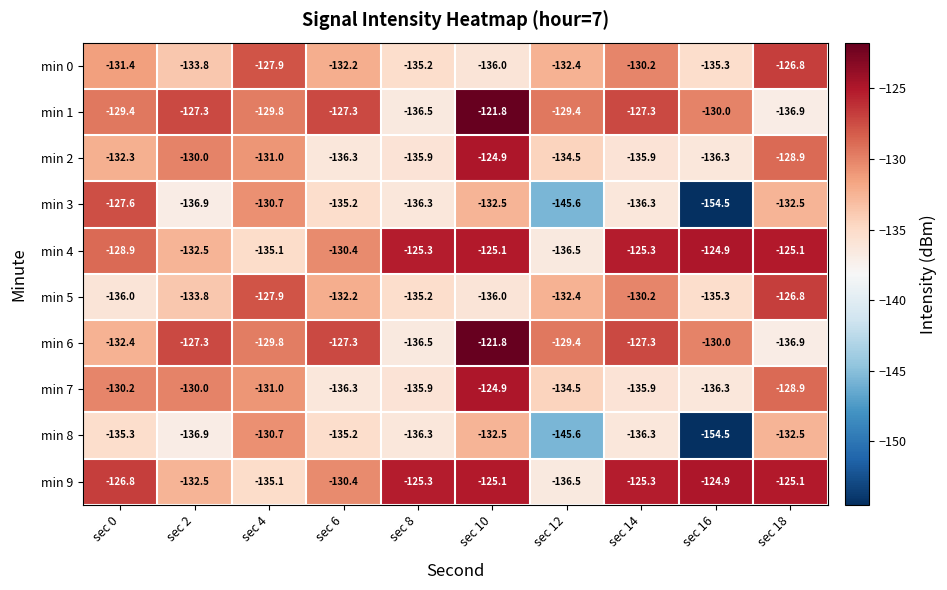

At which category is the sum across all series the highest?

sec 10